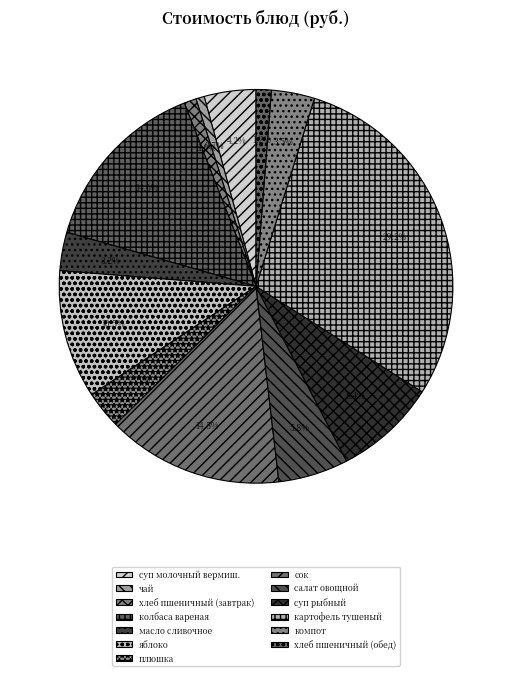

To the nearest percent, what is the average slice percentage?

8%